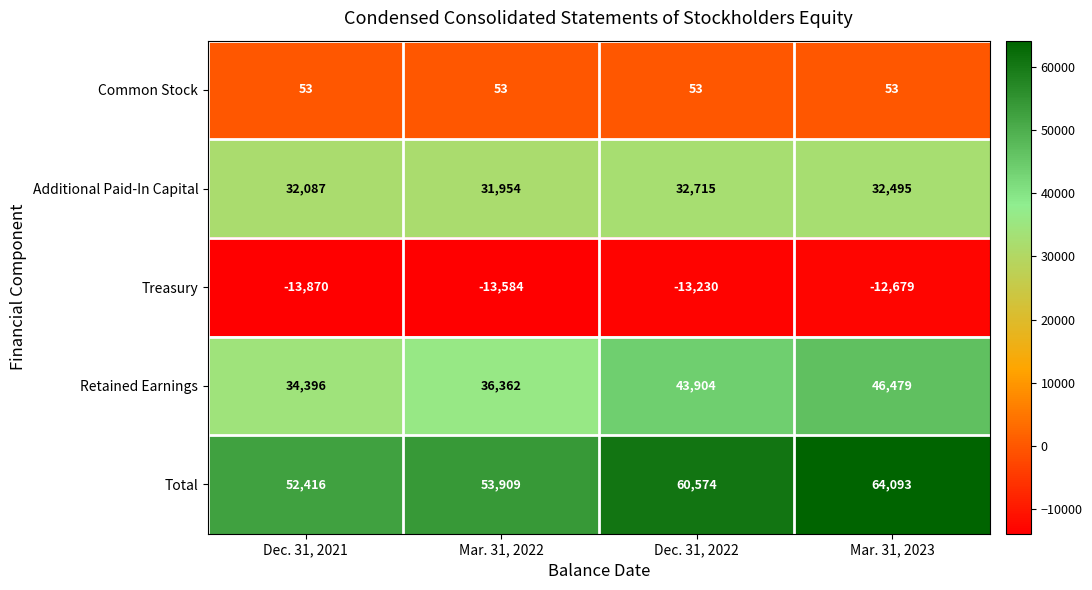

What is the total value across all series at Mar. 31, 2022?

108694